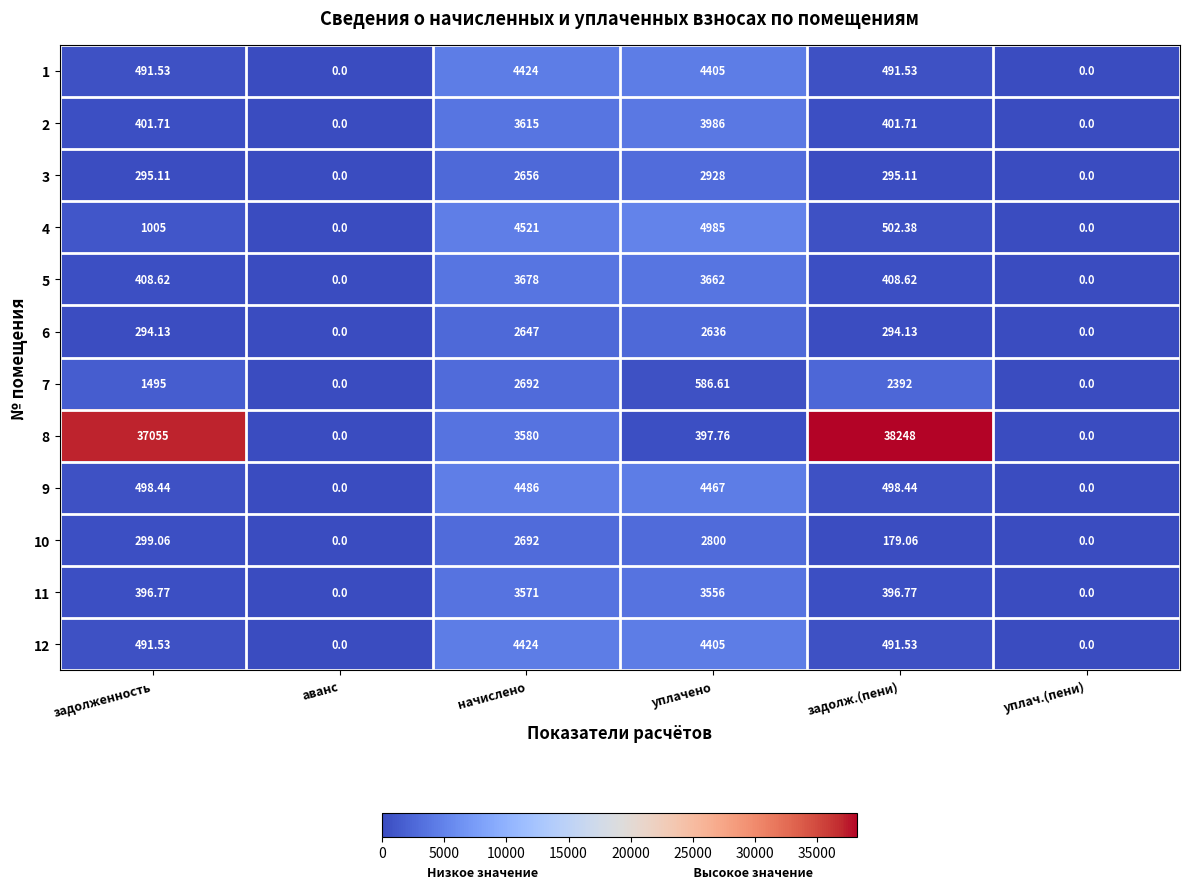

At which category is the sum across all series the highest?

задолж.(пени)